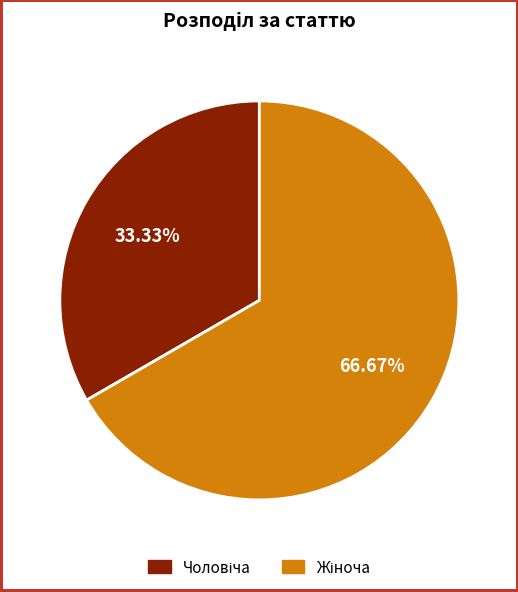

Is there a majority slice in this chart?

Yes